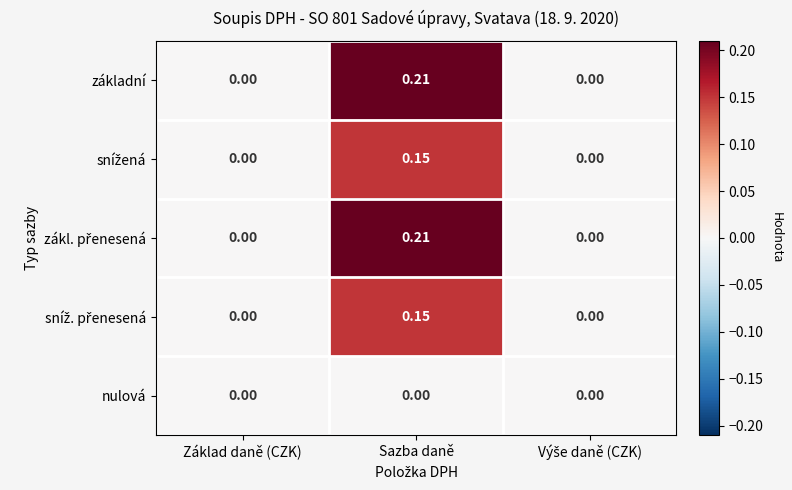

At which category is the sum across all series the highest?

Sazba daně